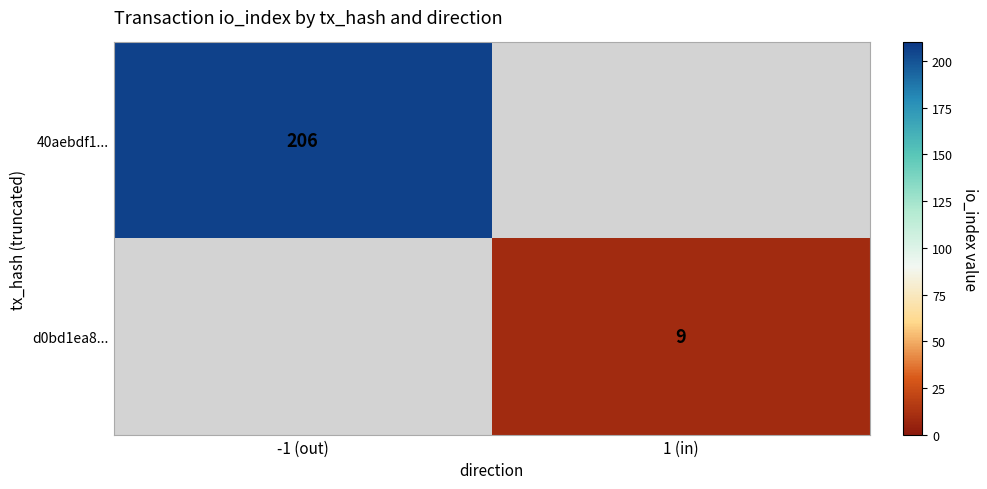

Is it true that 40aebdf1... equals 206 at -1 (out)?

True